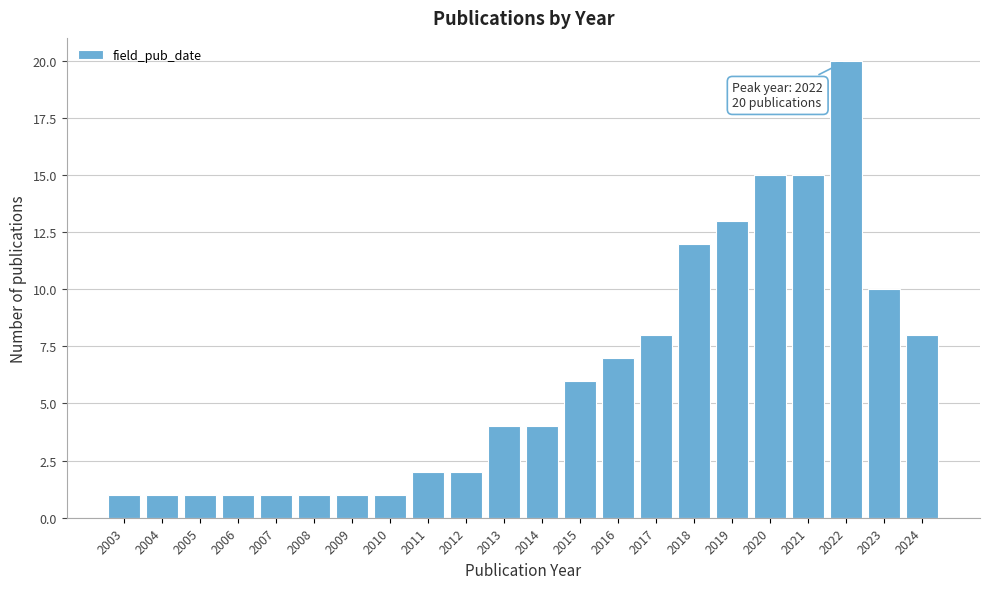

Reading left to right, transcribe all the data shown in this chart.

2003=1	2004=1	2005=1	2006=1	2007=1	2008=1	2009=1	2010=1	2011=2	2012=2	2013=4	2014=4	2015=6	2016=7	2017=8	2018=12	2019=13	2020=15	2021=15	2022=20	2023=10	2024=8